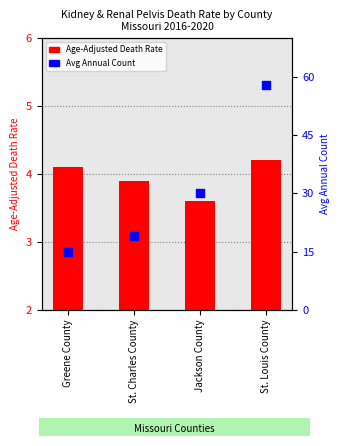

Which series has the largest Y range (max minus min)?

Average Annual Count